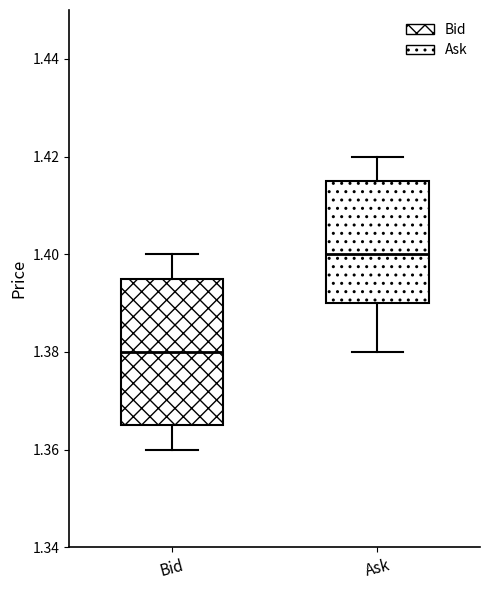

Which box's median line is the highest?

Ask